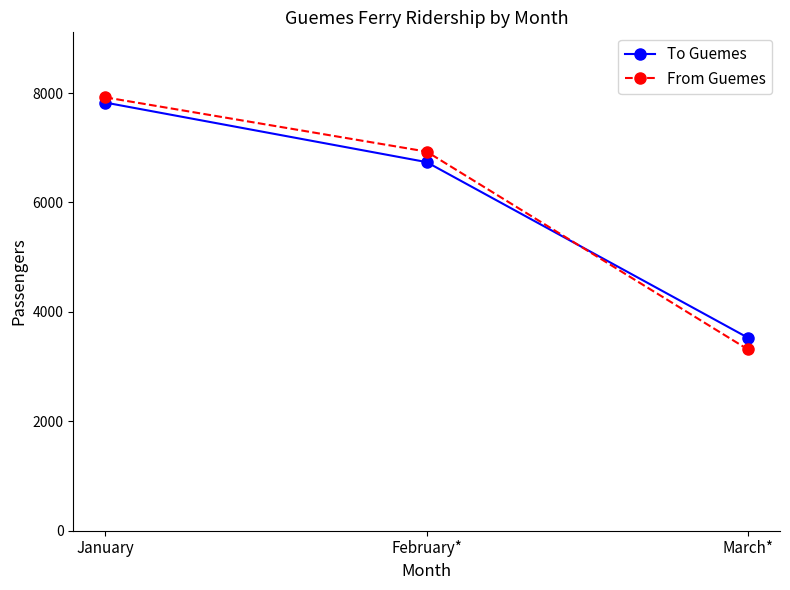

True or false: To Guemes has a value of 7825 at January.

True